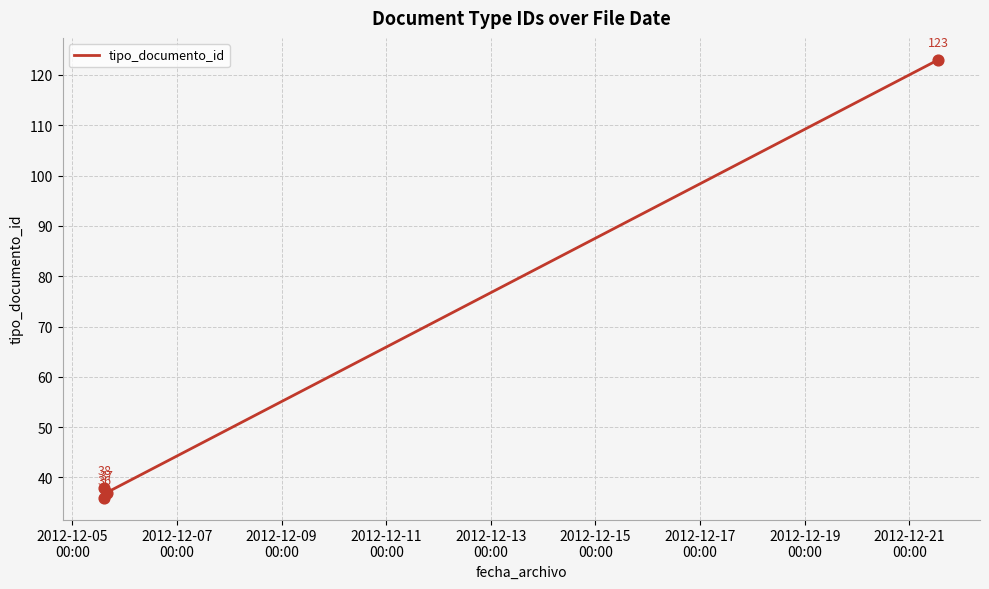

True or false: the data has more than 2 interior local peaks.

False